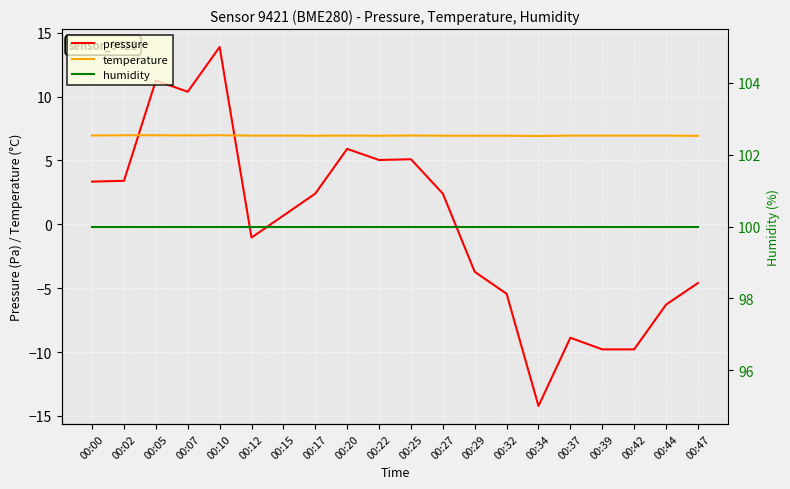

At which category does the chart reach its peak across all series?

00:00